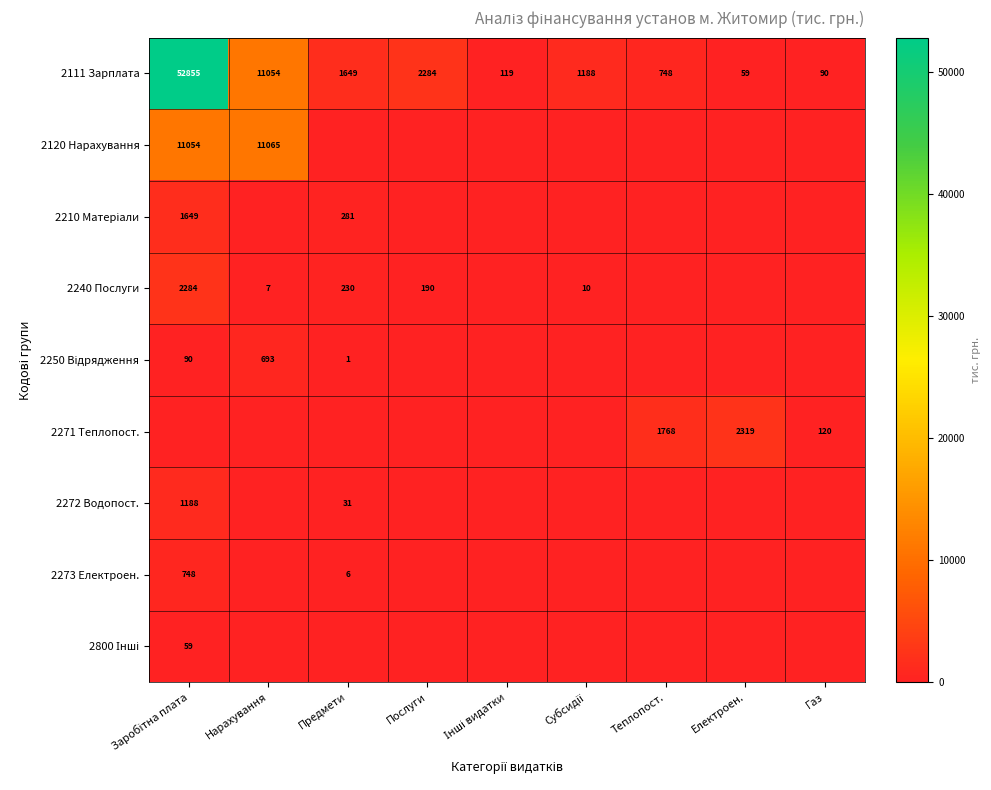

What is the total value across all series at Предмети?

2198.2